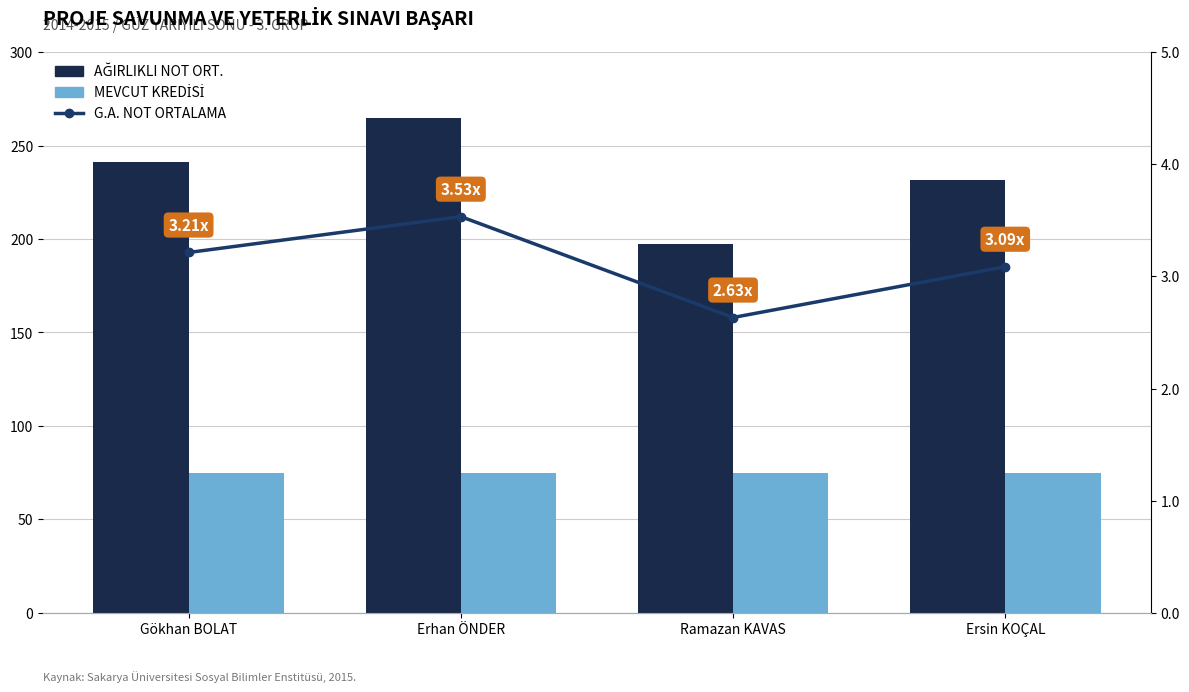

List the labels in order of G.A. NOT ORTALAMA value, smallest first.

Ramazan KAVAS, Ersin KOÇAL, Gökhan BOLAT, Erhan ÖNDER